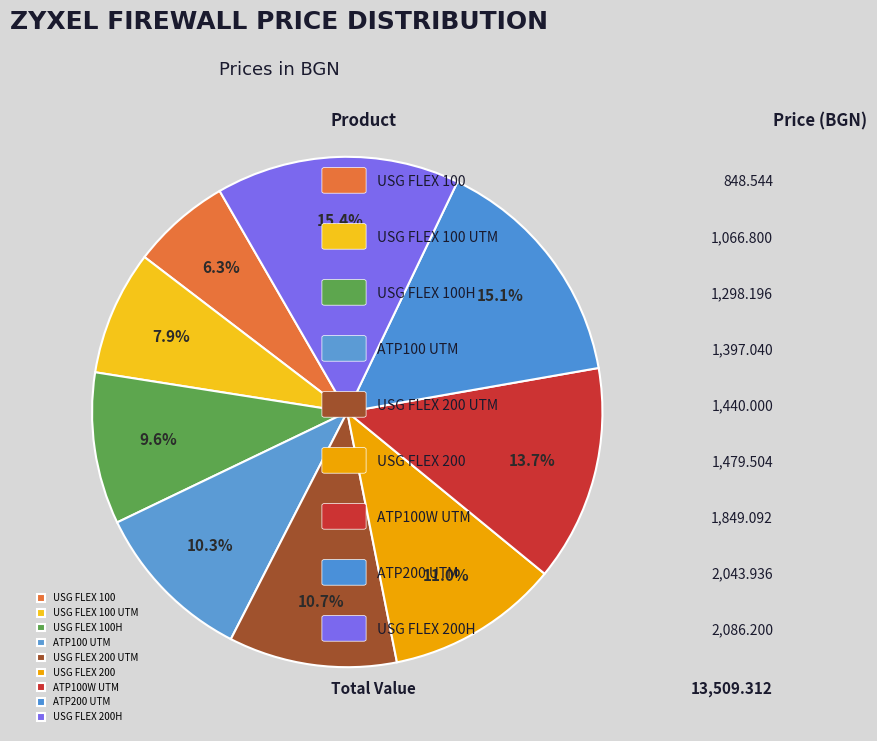

How many segments does this pie chart have?

9